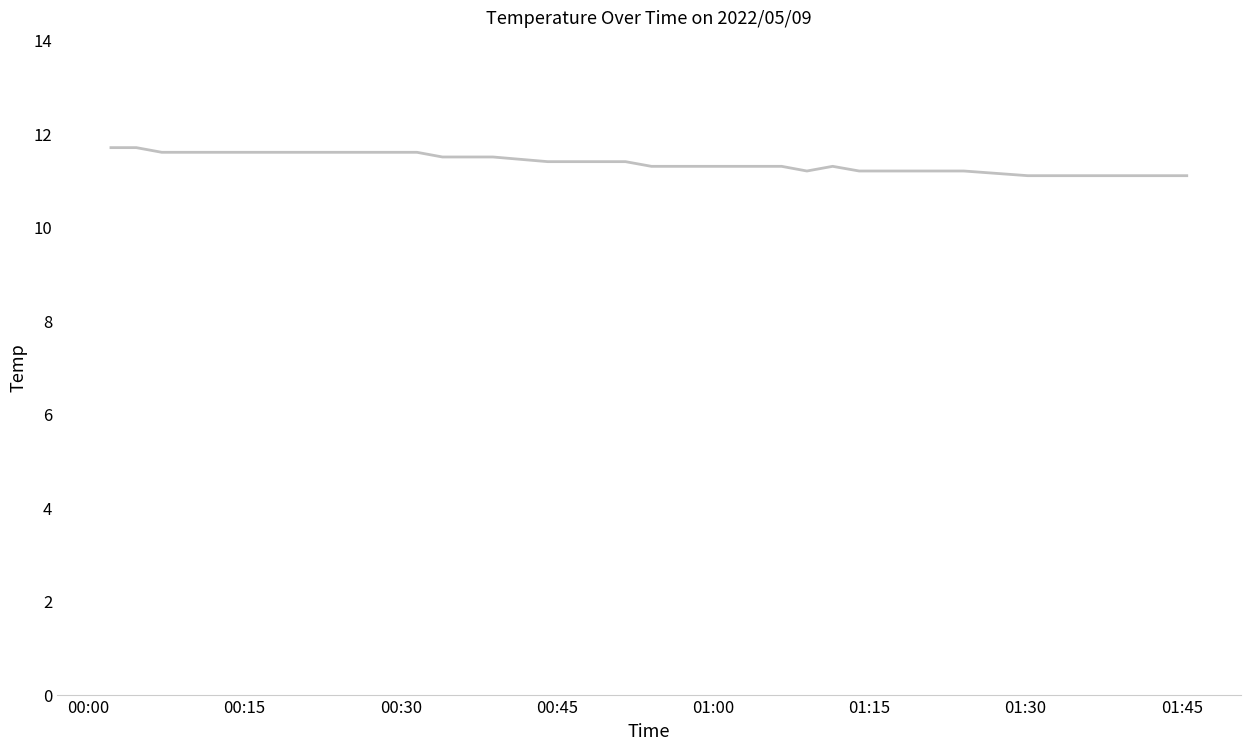

What is the smallest value displayed?

11.1